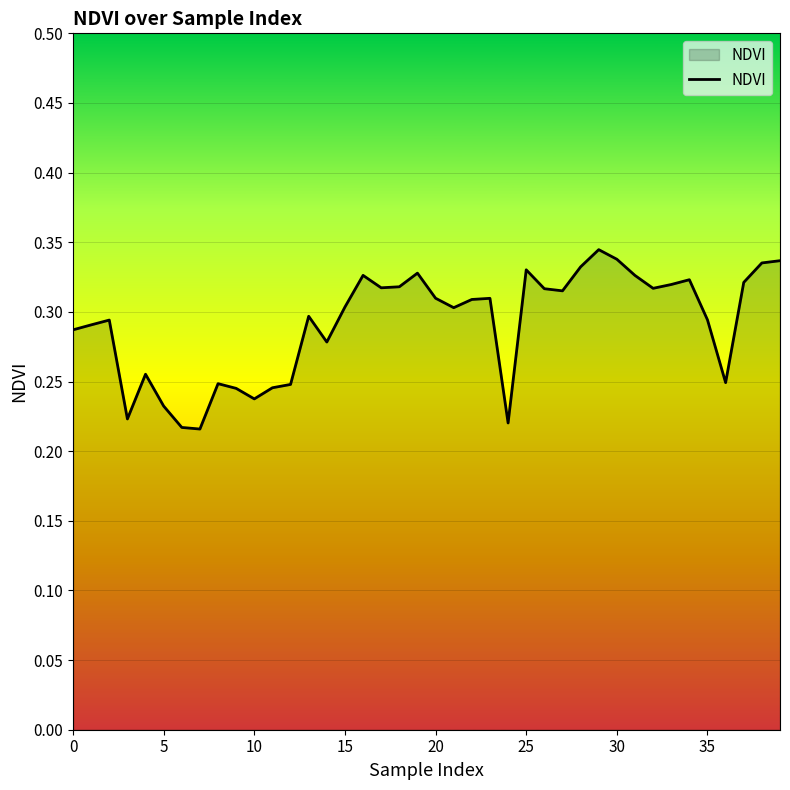

True or false: there are more than 1 points higher than both neighbors.

True